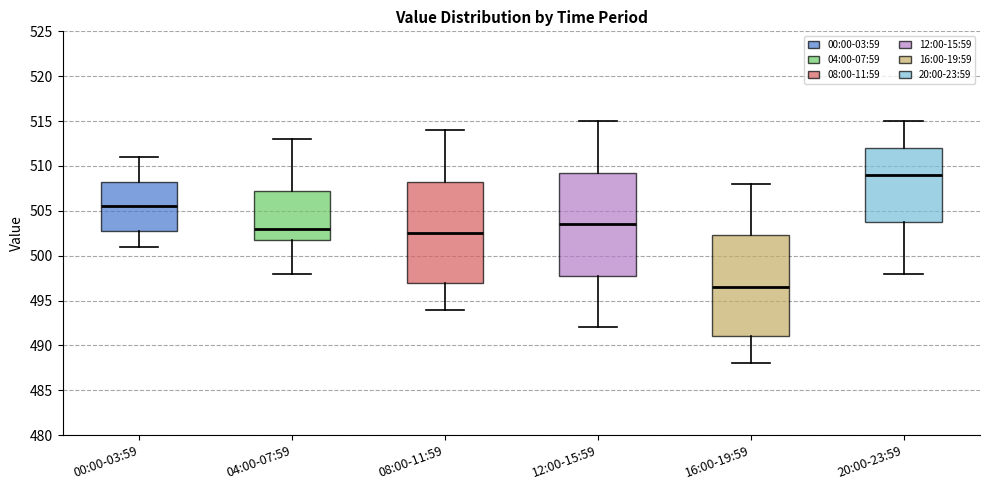

Which box has the highest median line?

20:00-23:59